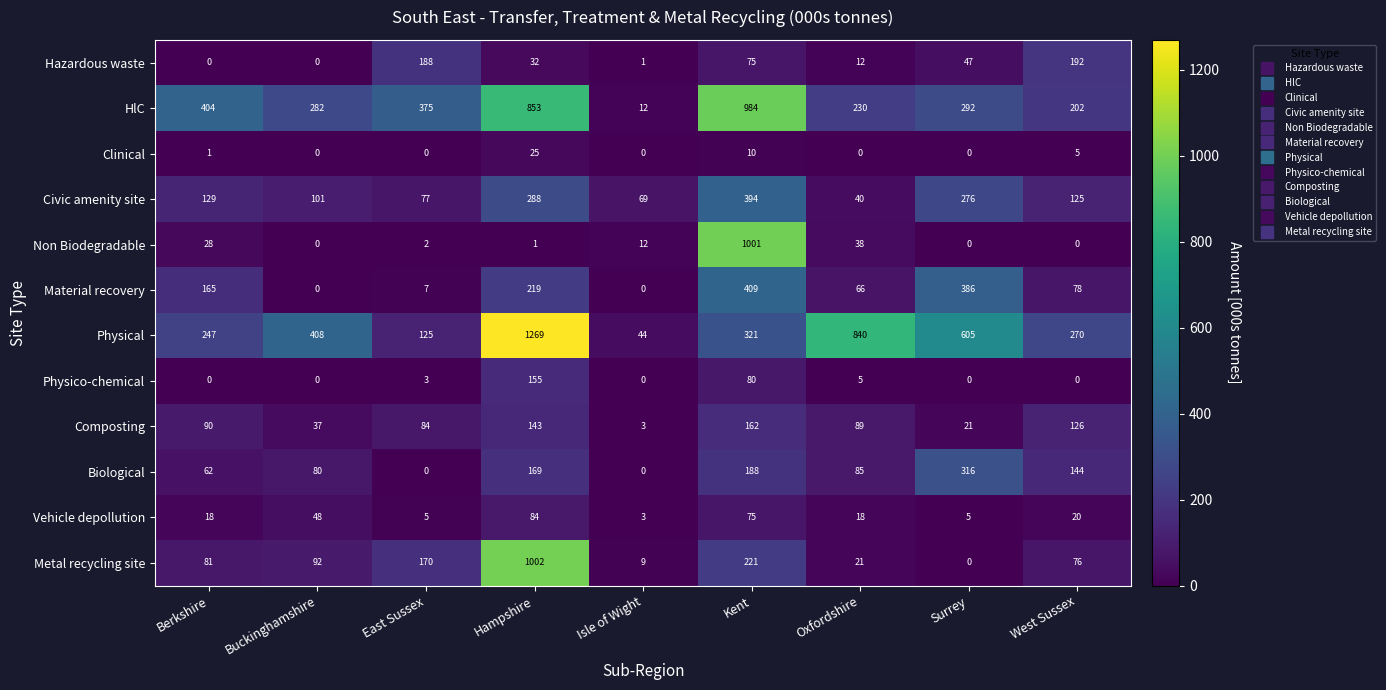

At which category is the sum across all series the highest?

Hampshire